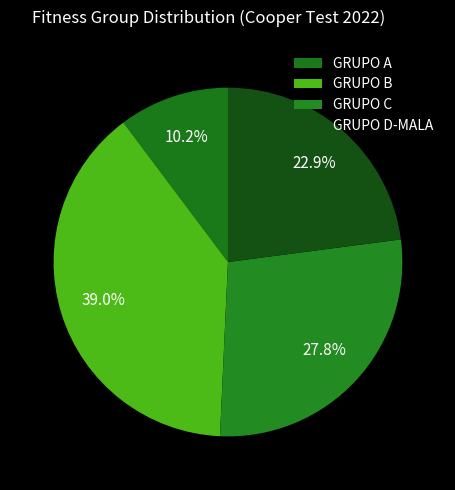

How many segments does this pie chart have?

4